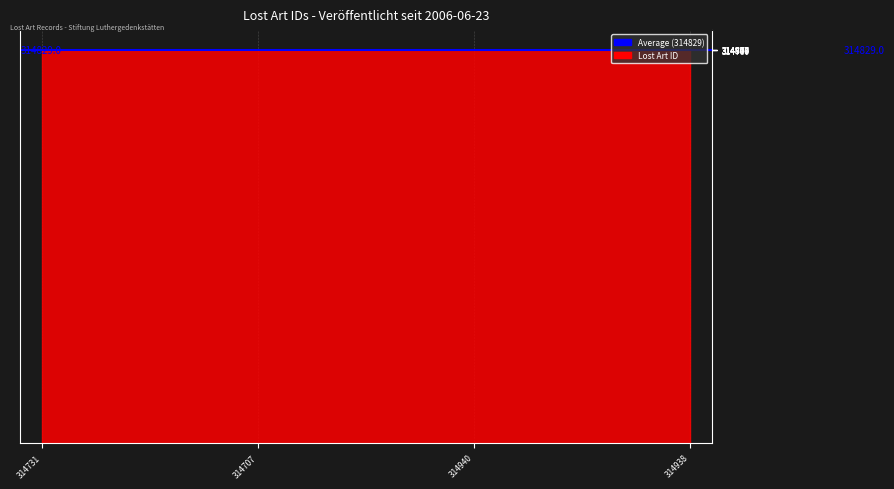

Which category has the lowest value across all series?

2006-06-23 (314707)